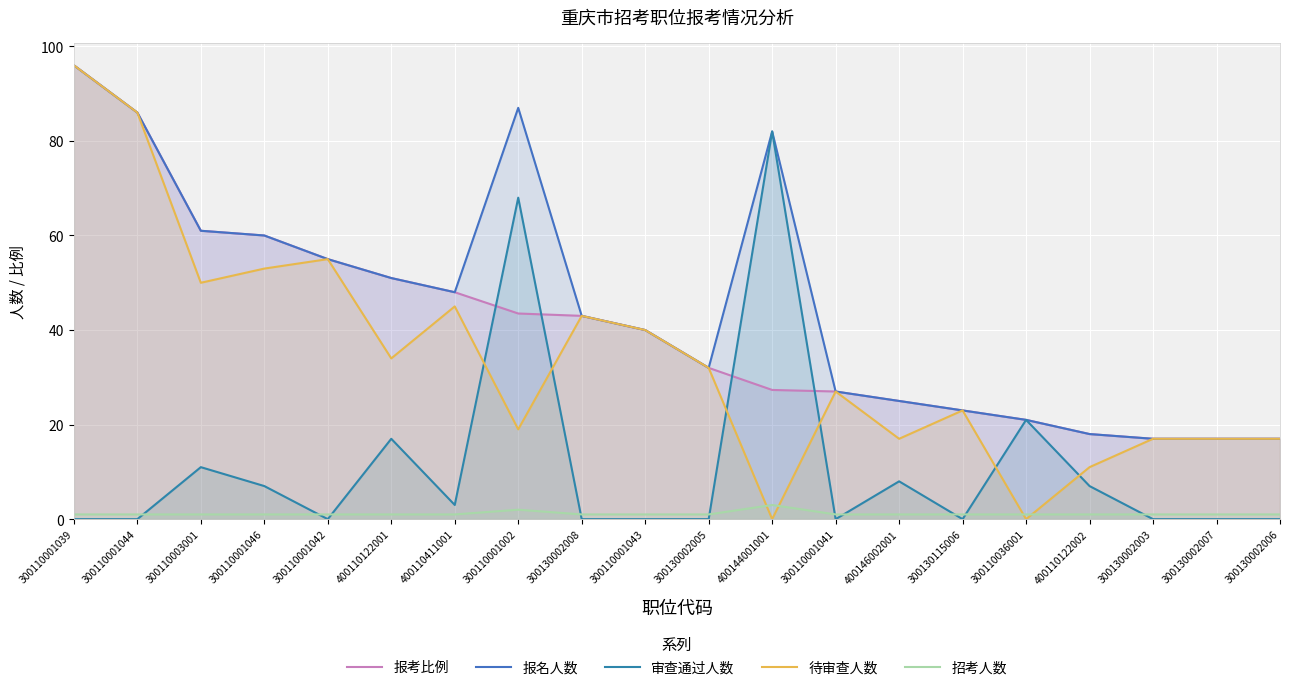

What is the average value of the 报考比例 series?

40.4